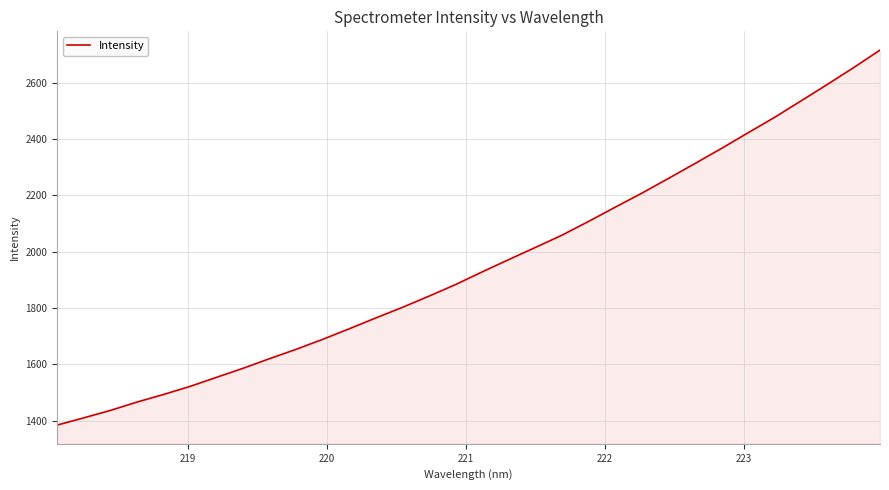

True or false: the data has more than 1 interior local peaks.

False